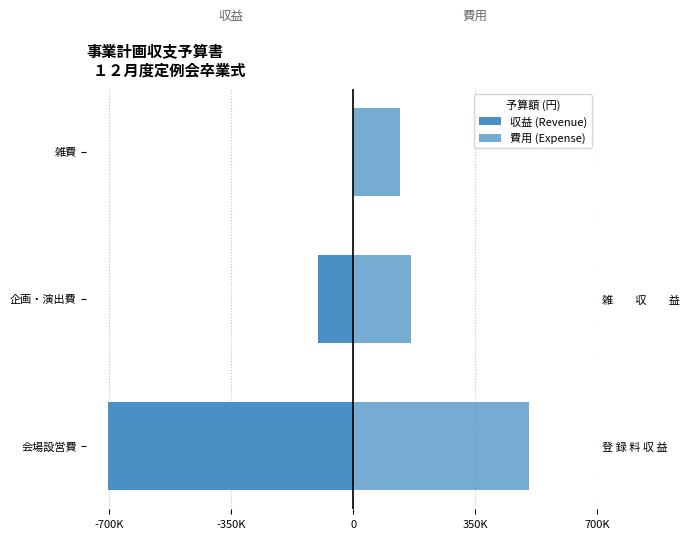

What is the maximum value shown in the chart?

505010